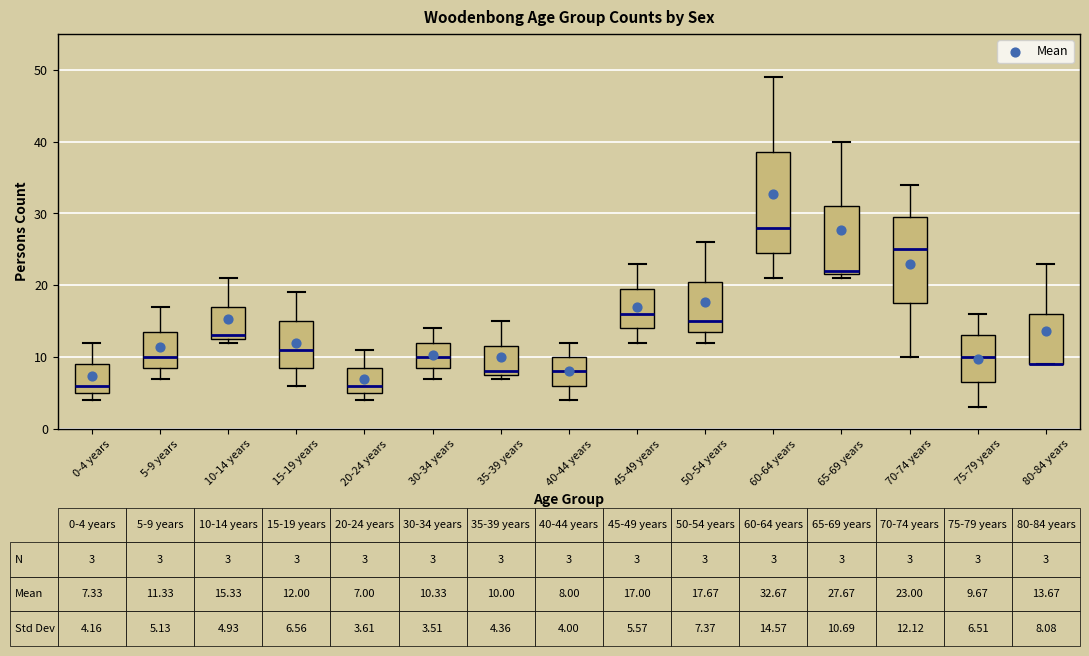

Which box is the tallest, from its lower edge to its upper edge?

60-64 years